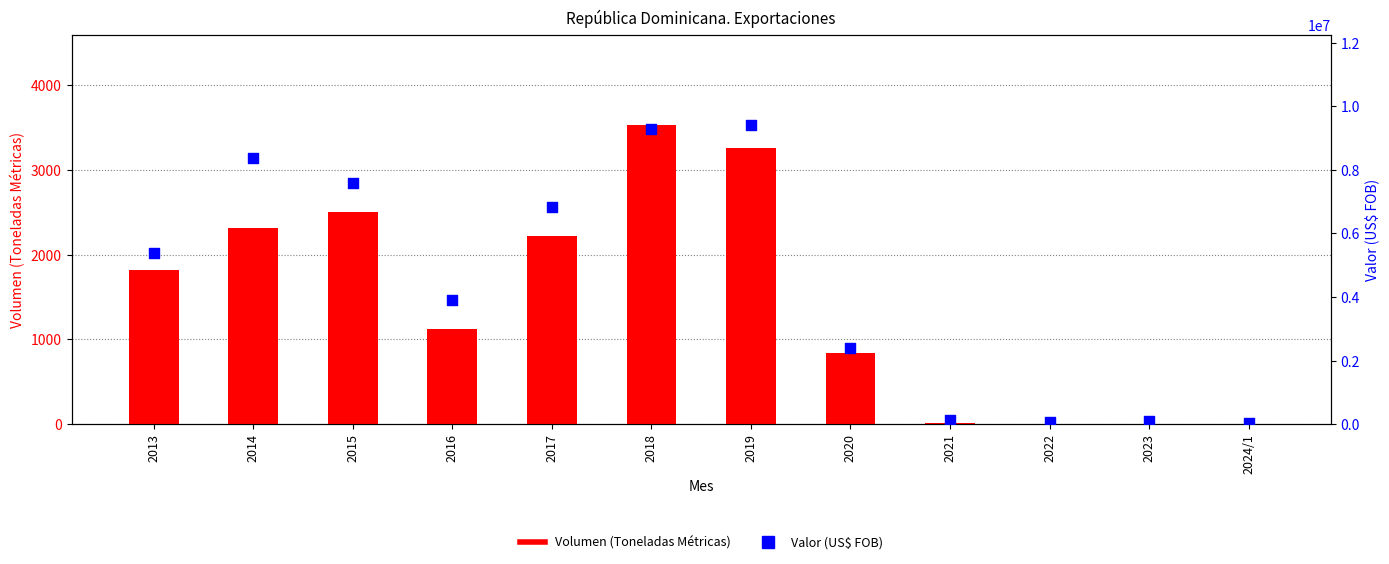

Which series reaches the maximum Y coordinate?

Valor (US$ FOB)